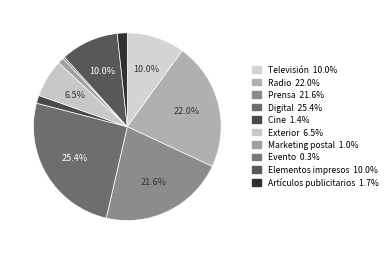

Which category has the smallest portion of the pie?

Evento